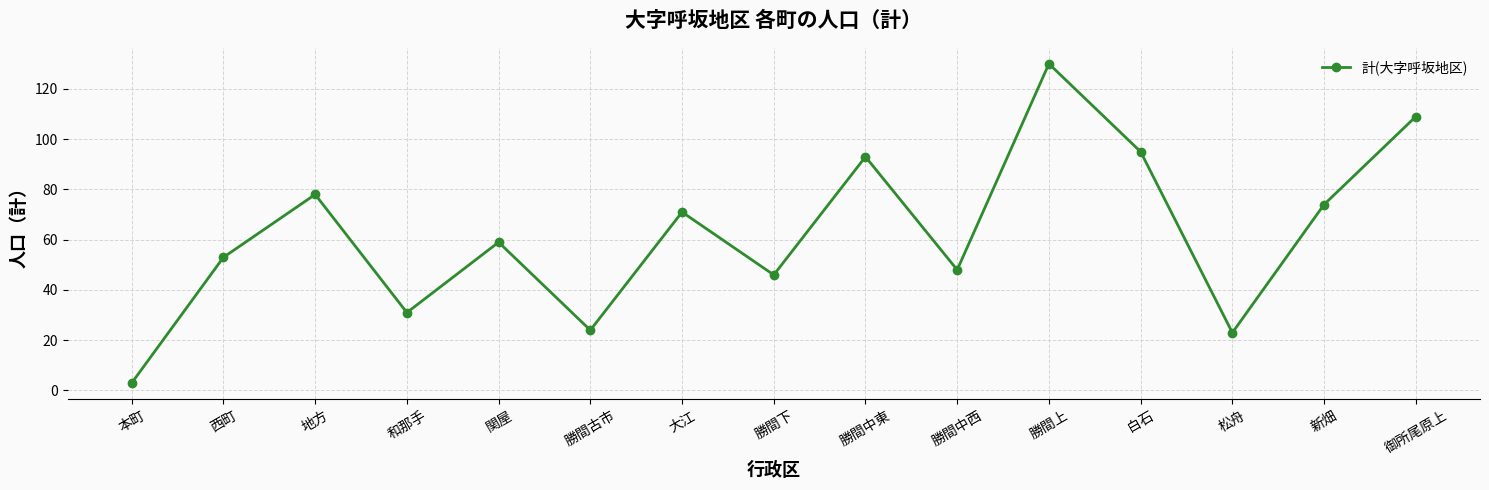

At which category does the data reach its first local peak?

地方